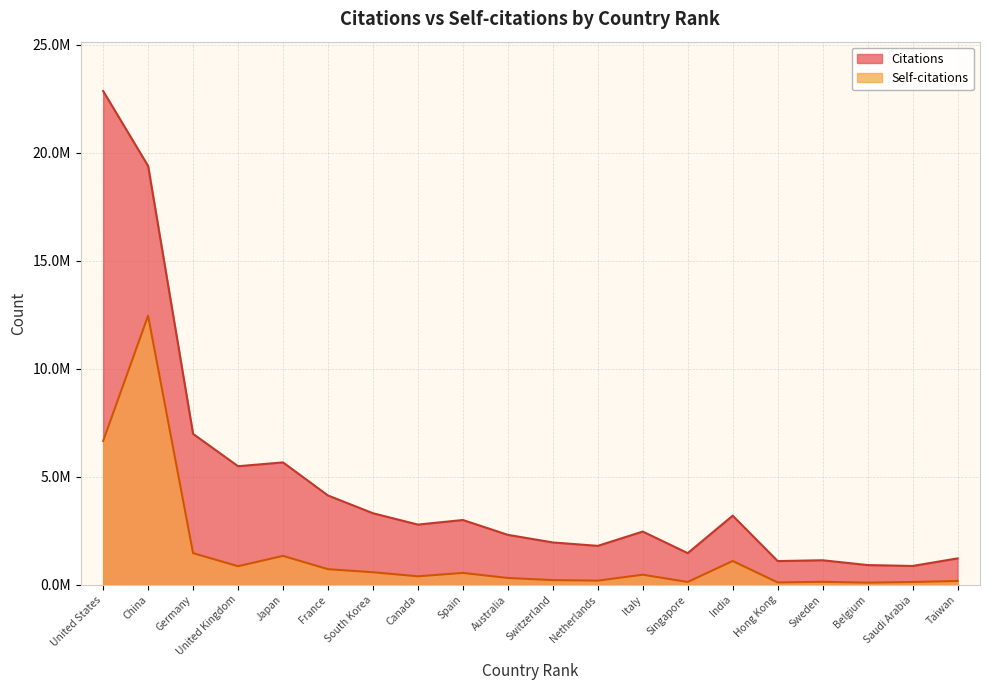

At how many categories does at least one series exceed 5697581?

3